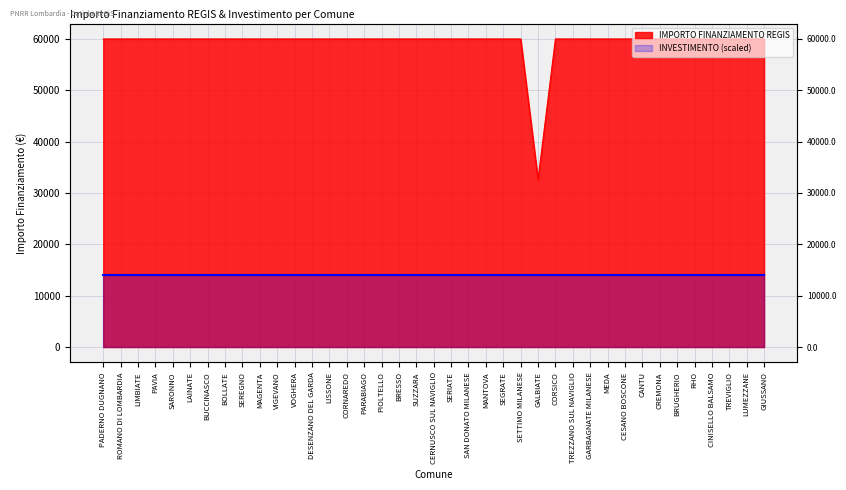

What is the minimum value shown in the chart?

32589